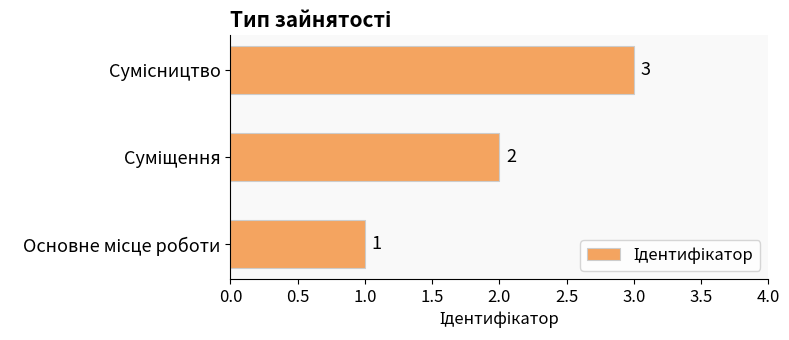

What is the sum of all values?

6